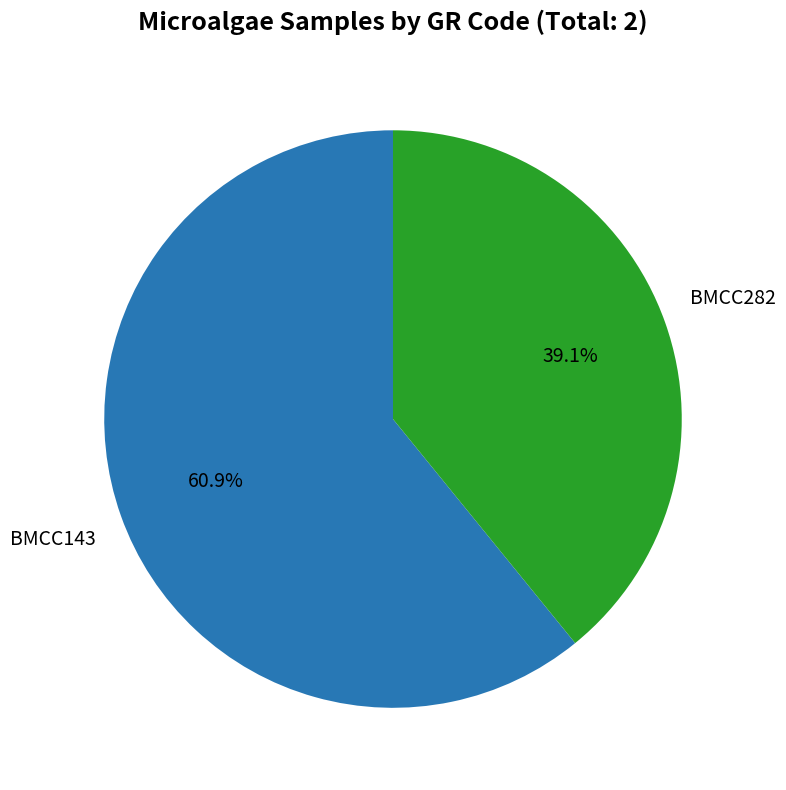

What is the ratio of the value at BMCC143 to the value at BMCC282?

1.6